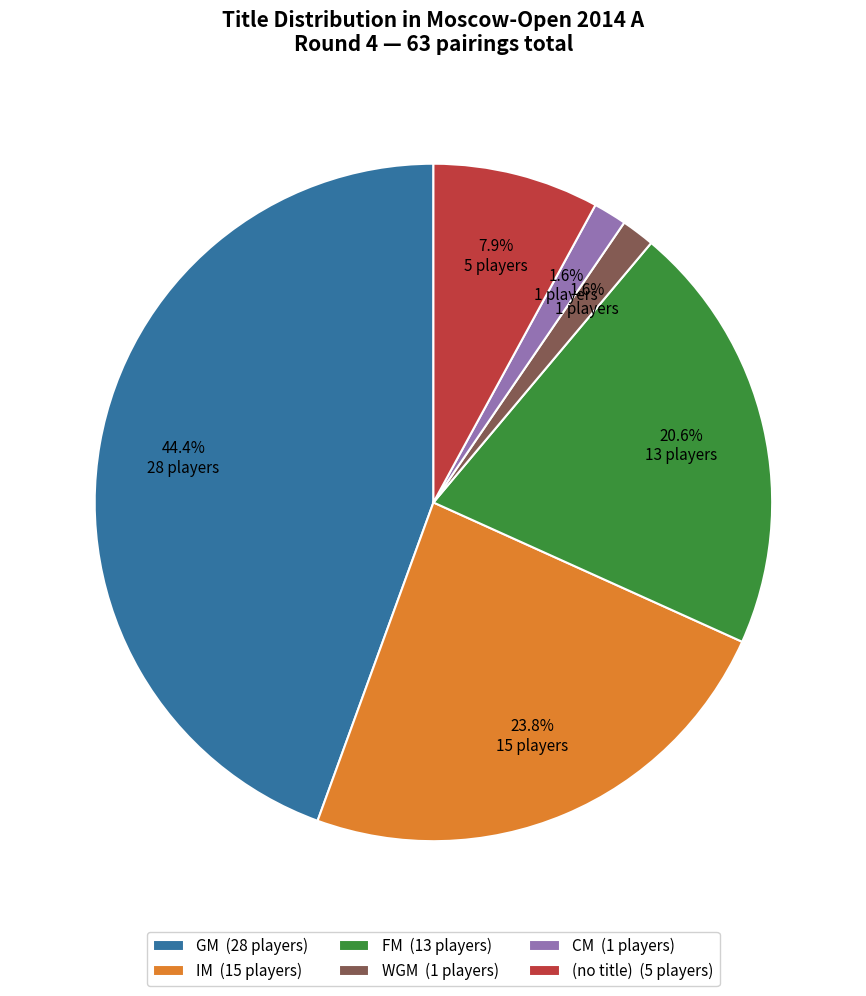

To the nearest percent, what is the difference between the largest and smallest slice percentages?

43%